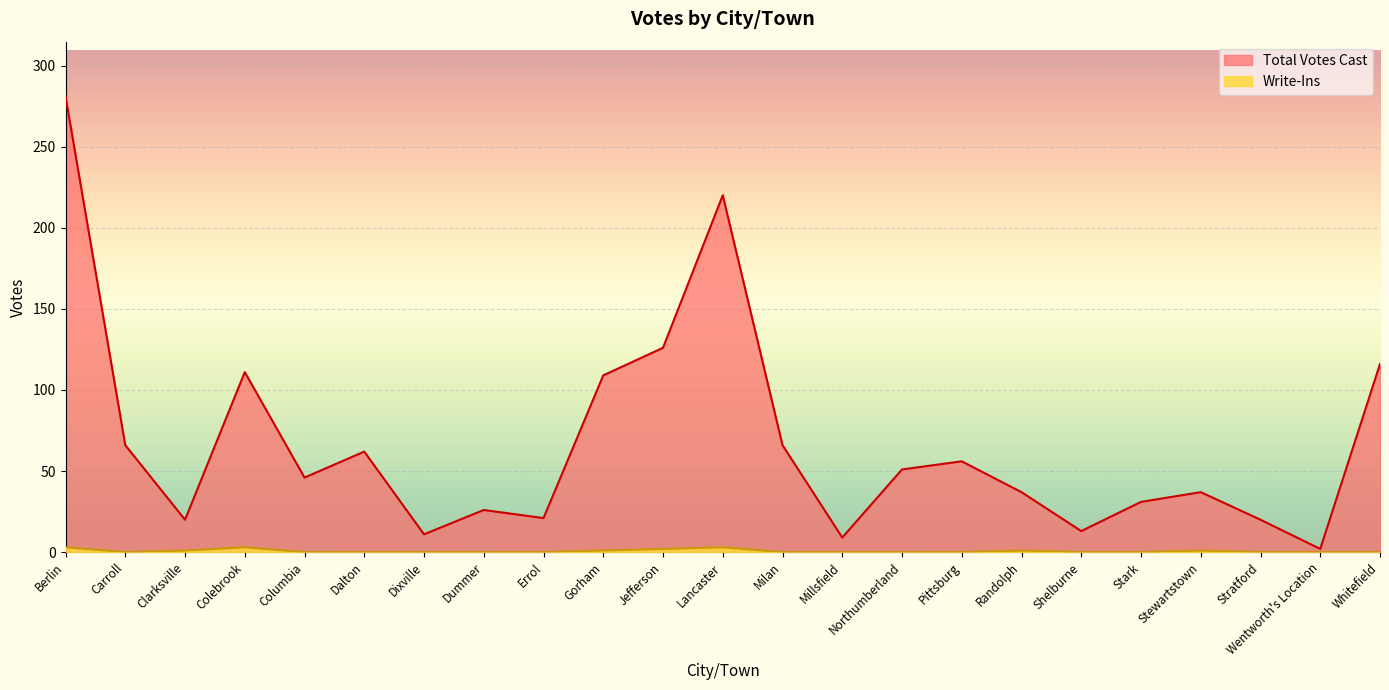

The value of Write-Ins at Stark is 0. True or false?

True